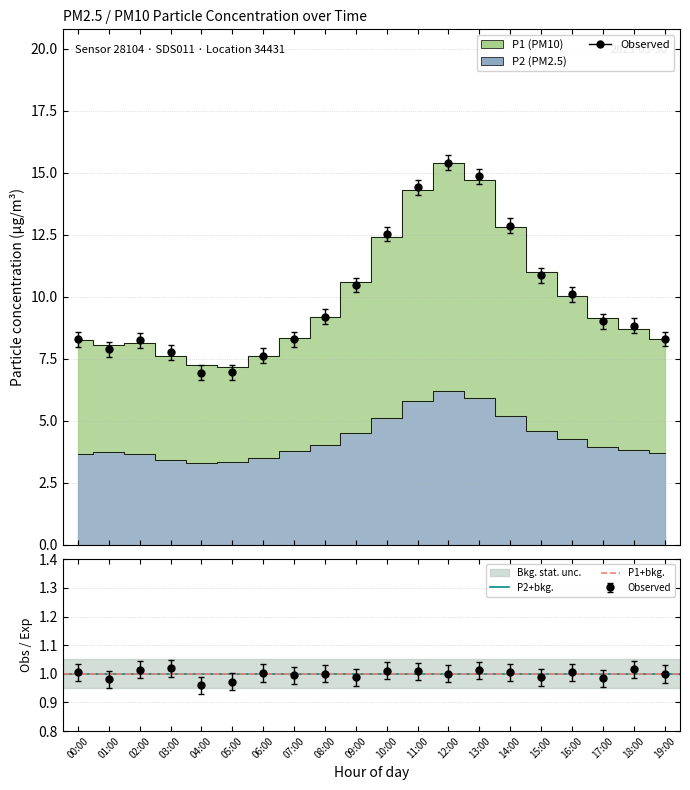

What is the difference between the P1 values at 07:00 and 10:00?

4.1